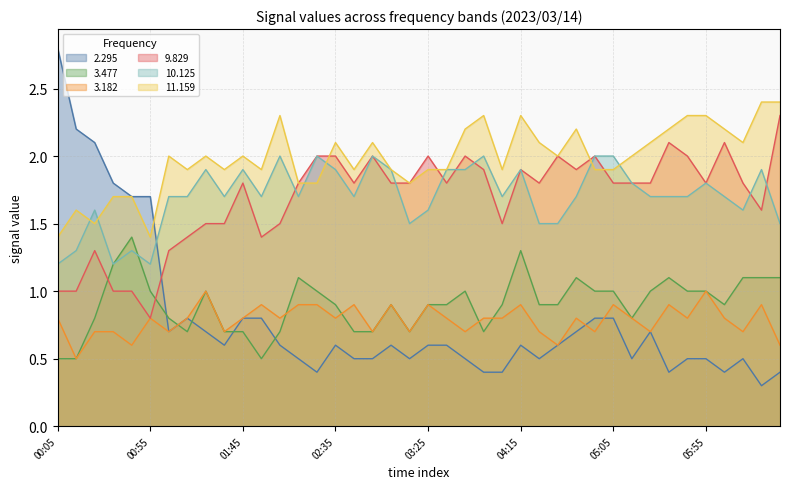

What is the difference between the 3.182 values at 03:05 and 03:35?

0.1